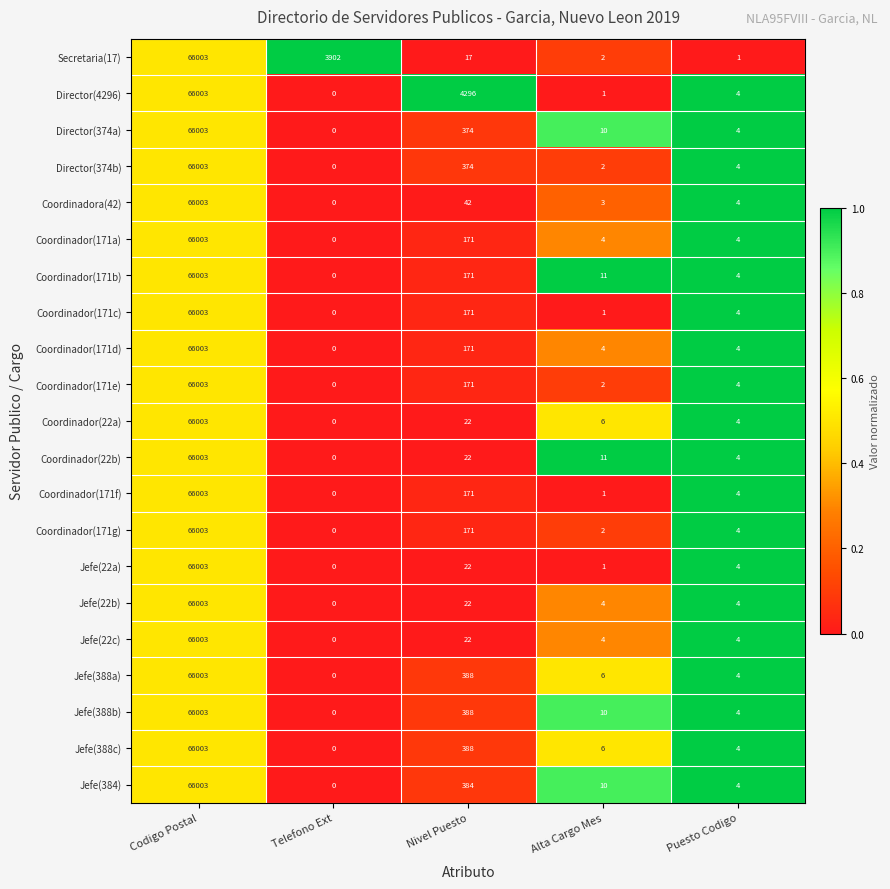

What is the difference between the highest and lowest values at Puesto Codigo?

3